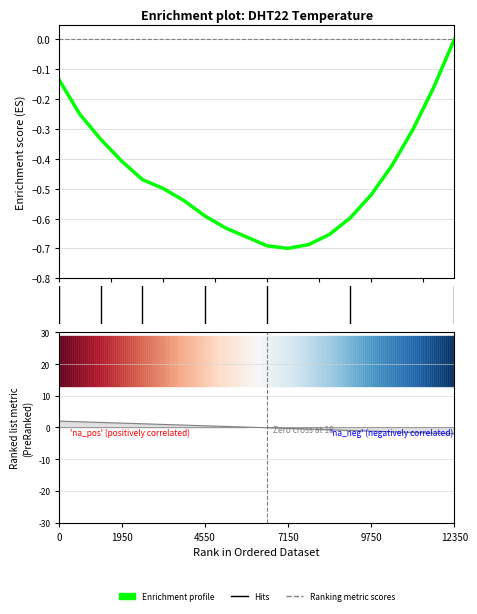

What is the sum of the Ranking metric scores values at 9750 and 1950?

0.2